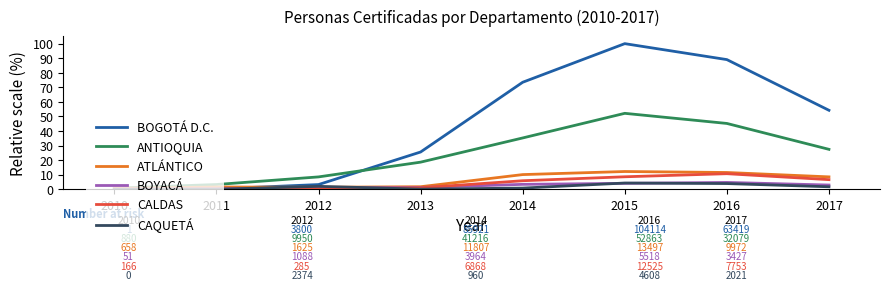

Is it true that CAQUETÁ equals 0.0 at 2010?

True